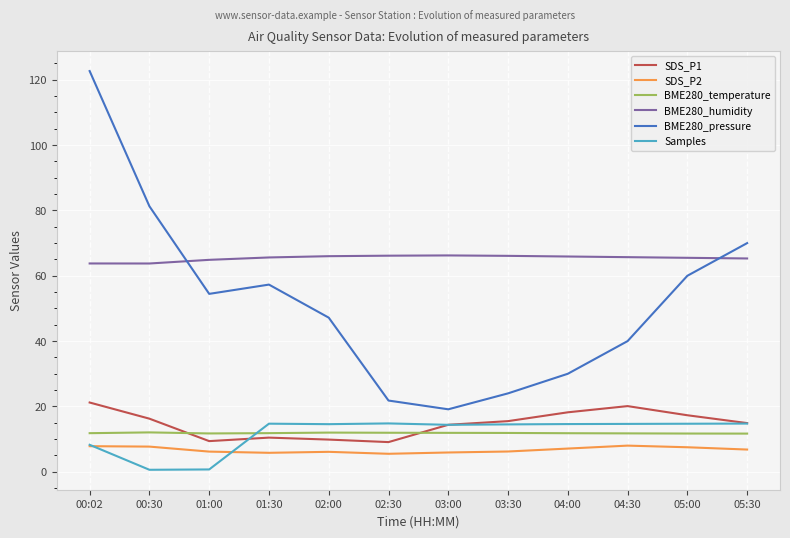

True or false: Samples and BME280_pressure cross at least once.

False